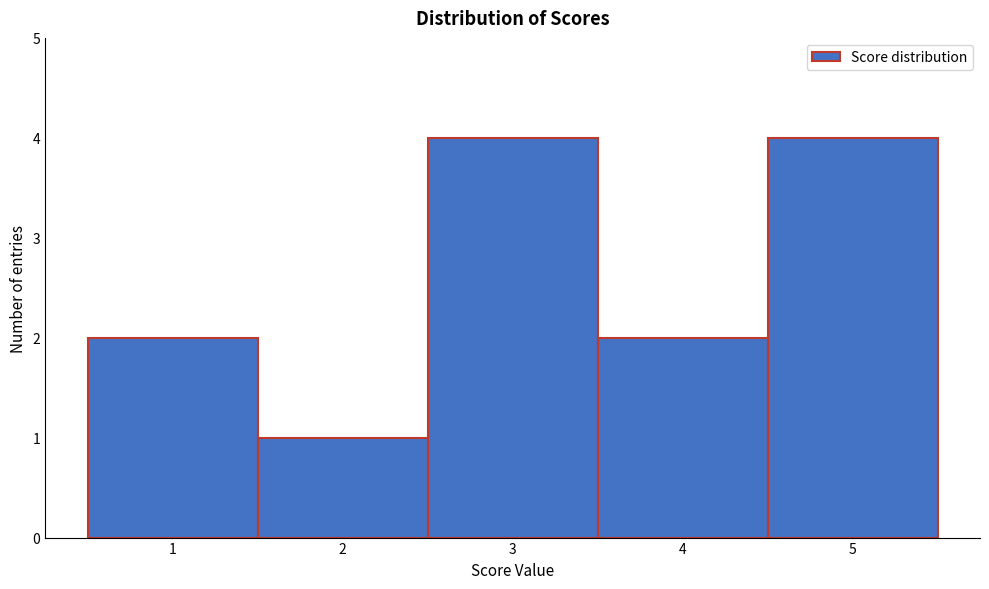

Reading left to right, transcribe this chart: for each bar, give the range it covers on the x-axis and its height. The values are not printed on the chart, so give them approximately, as read against the axis.

0.5 to 1.5: 2
1.5 to 2.5: 1
2.5 to 3.5: 4
3.5 to 4.5: 2
4.5 to 5.5: 4